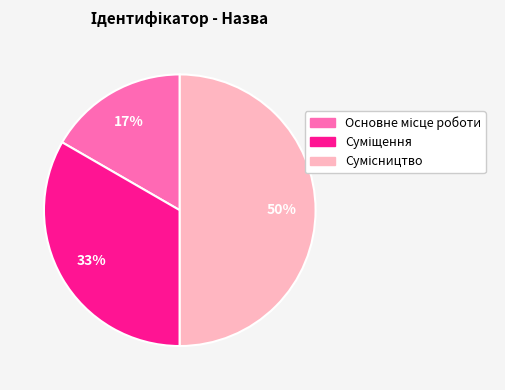

To the nearest percent, what is the difference between the largest and smallest slice percentages?

33%